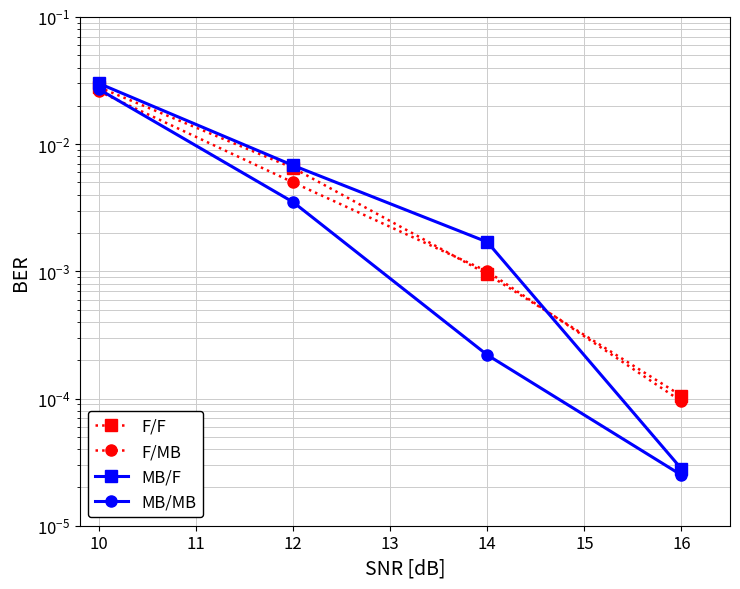

What is the total value across all series at 10?

0.1